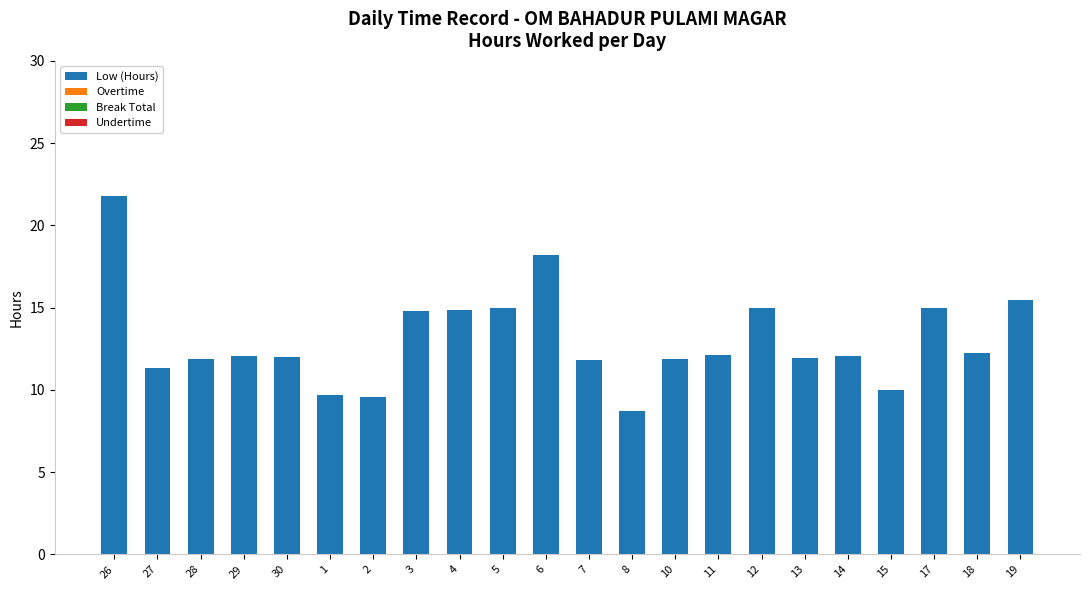

What position from the right is 30?

18